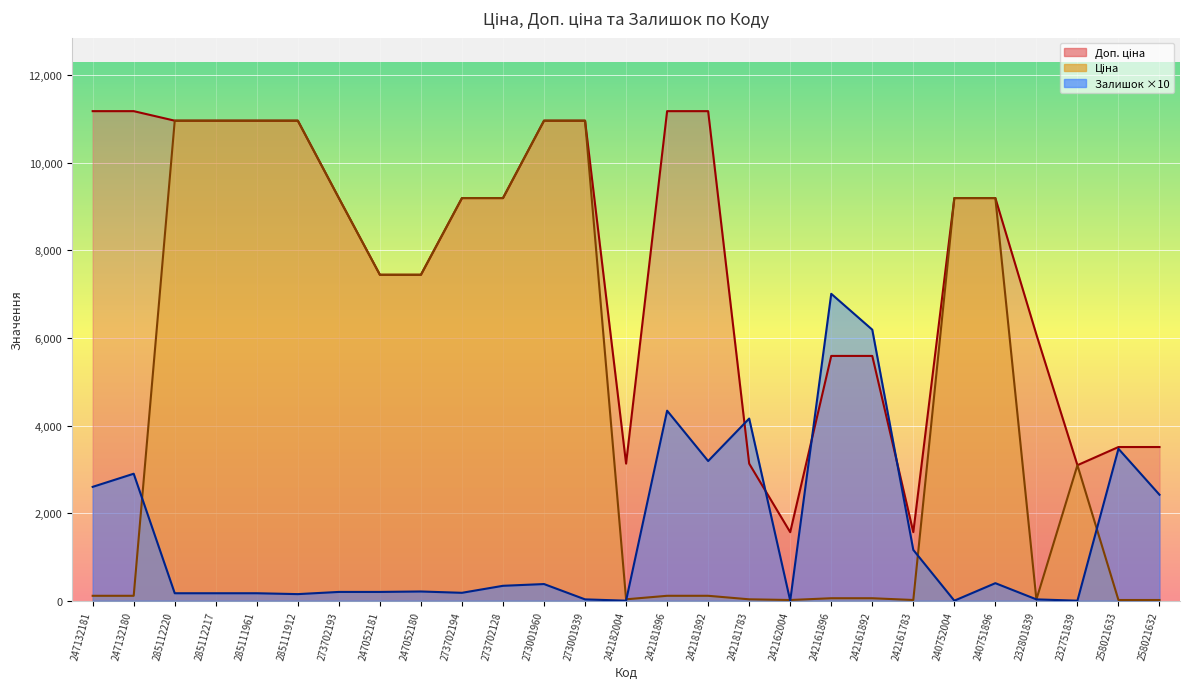

How many categories are shown in the chart?

27